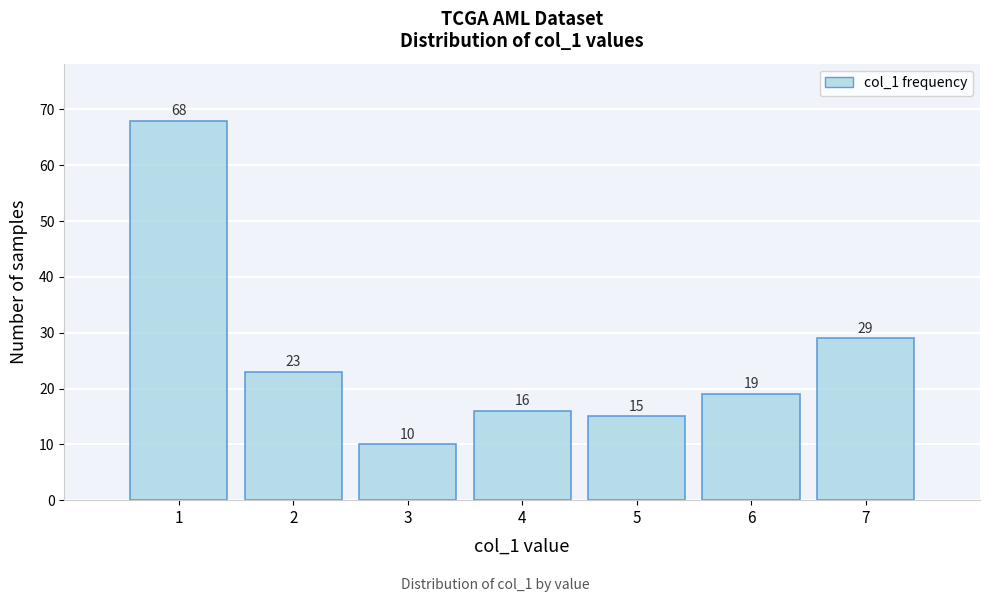

Reading right to left, transcribe all the data shown in this chart.

29	19	15	16	10	23	68